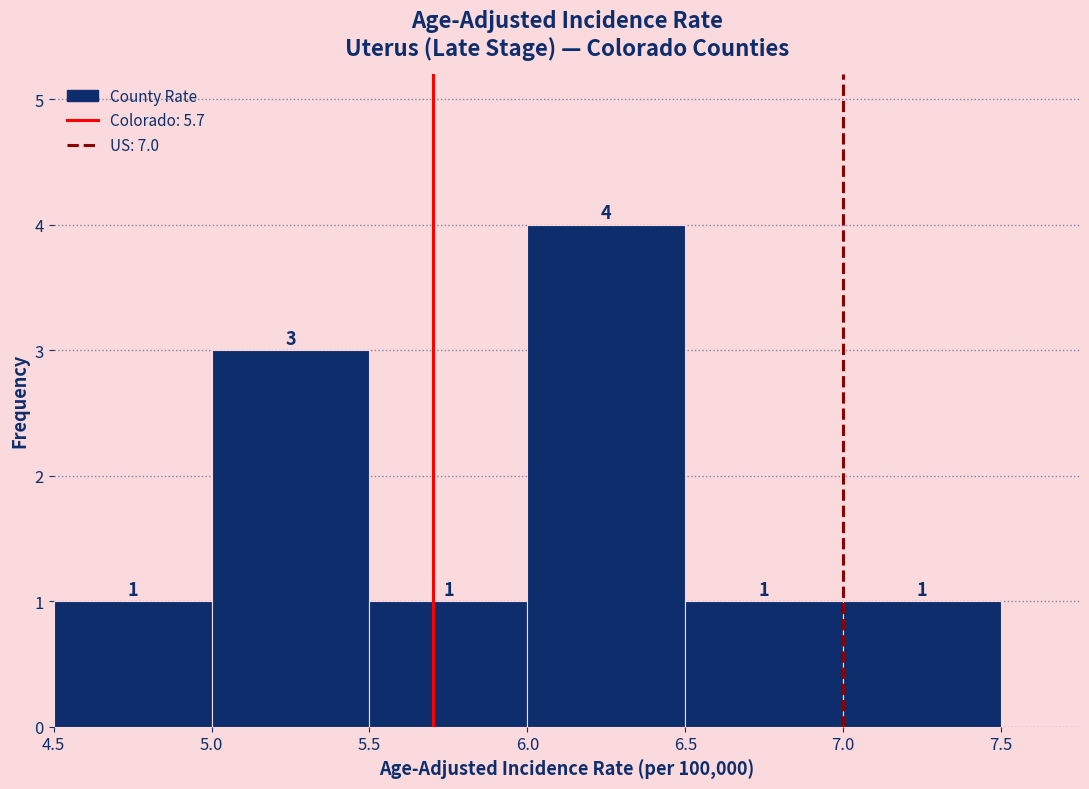

Reading left to right, transcribe this chart: for each bar, give the range it covers on the x-axis and its height.

4.5 to 5.0: 1
5.0 to 5.5: 3
5.5 to 6.0: 1
6.0 to 6.5: 4
6.5 to 7.0: 1
7.0 to 7.5: 1